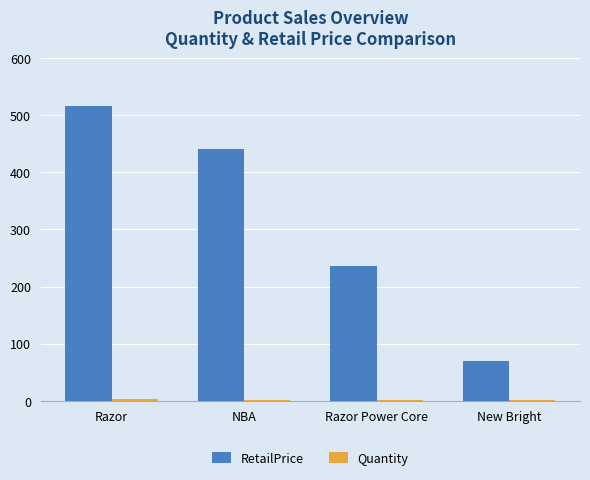

What is the maximum value shown in the chart?

516